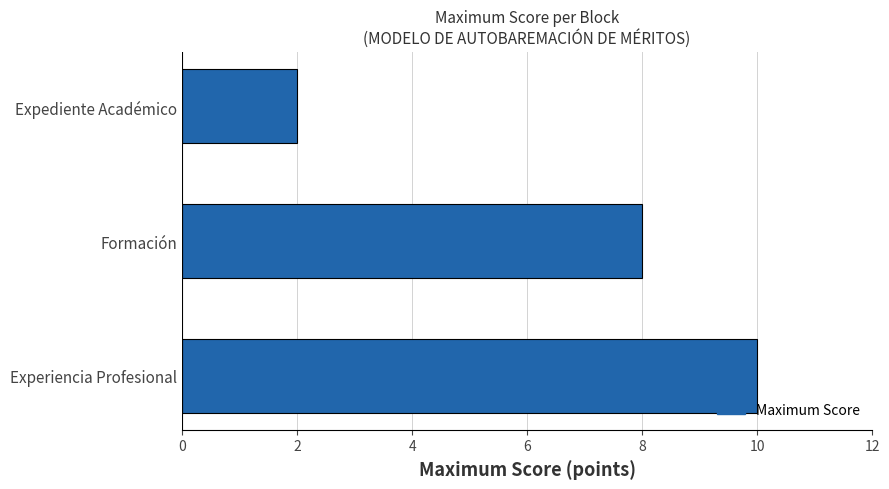

What is the smallest value displayed?

2